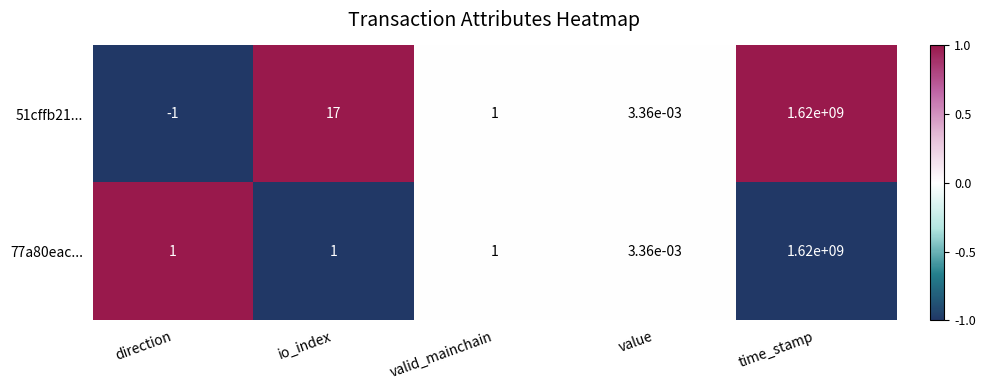

How many values in the 51cffb21... series are below 1?

2